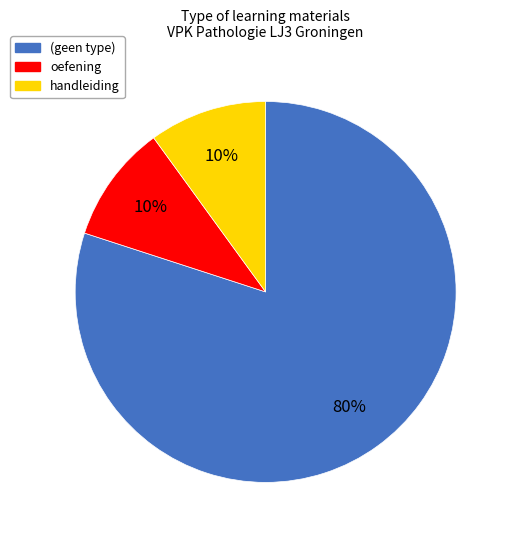

Is there a majority slice in this chart?

Yes